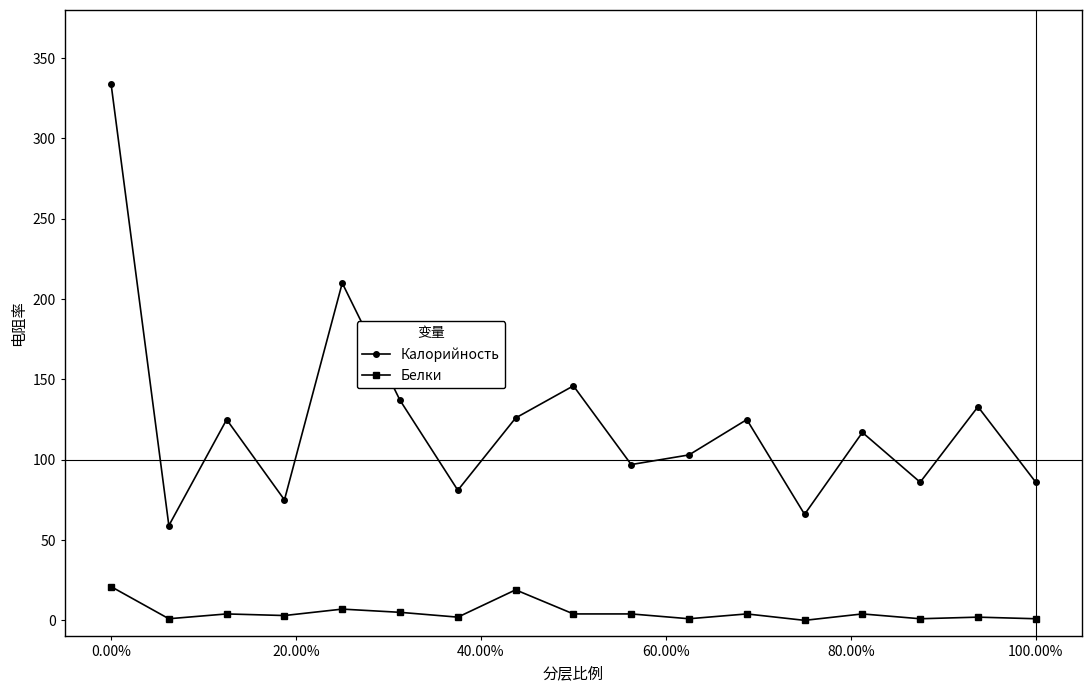

Which series has the widest spread of values?

Калорийность